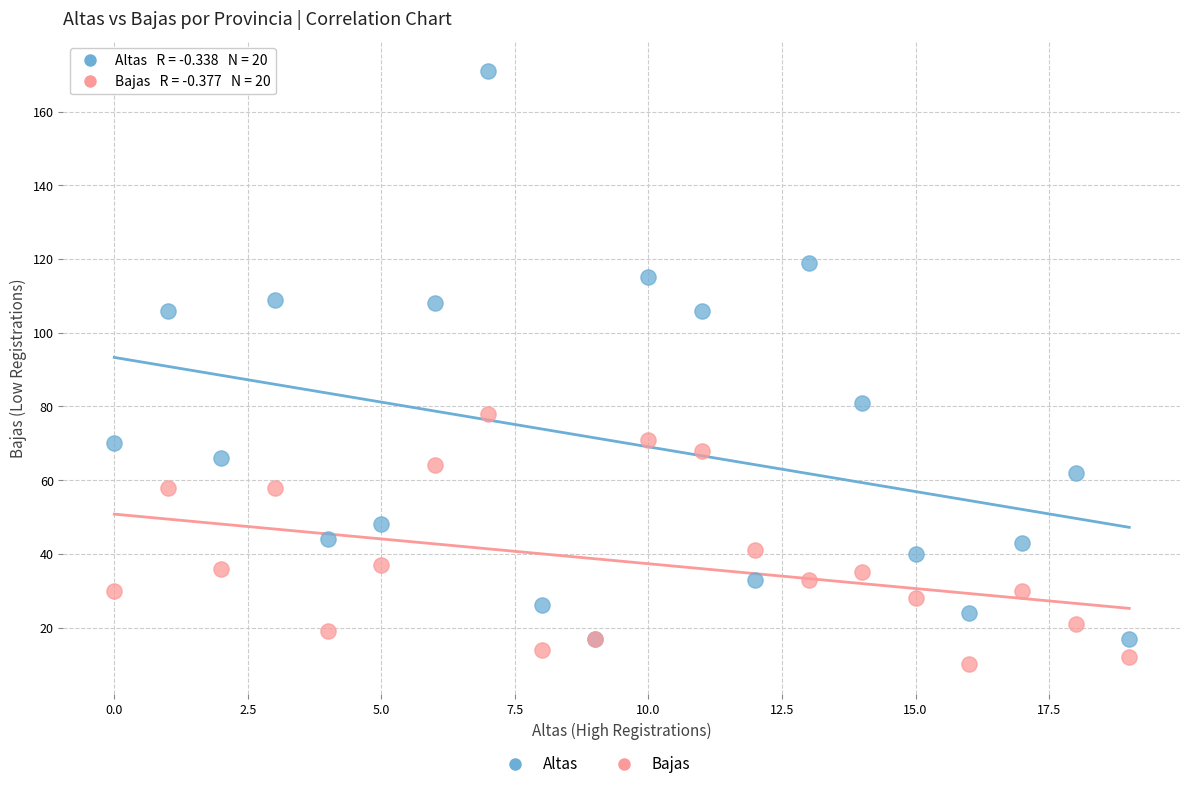

Across all series, what Y value is closest to 90?

81